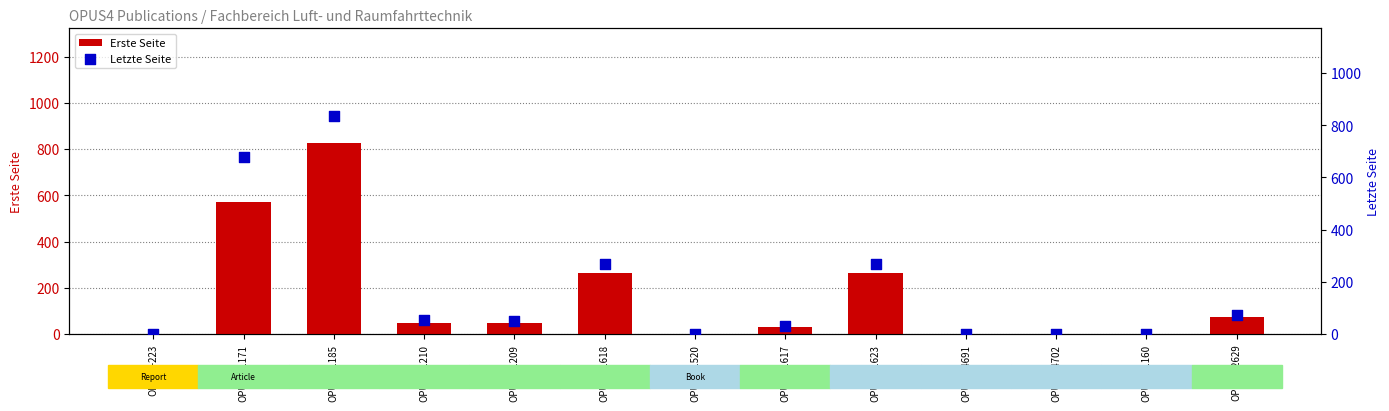

Which series has the largest total across all categories?

Letzte Seite